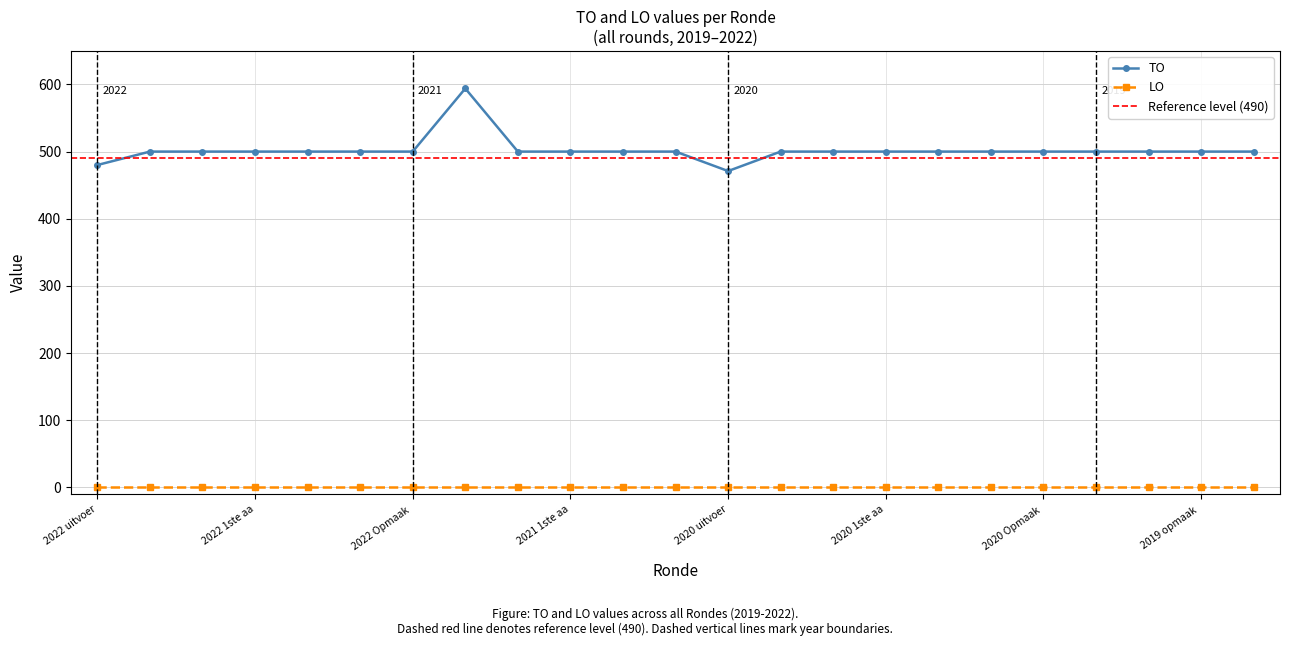

True or false: TO has a value of 500 at 2020 Opmaak .

True